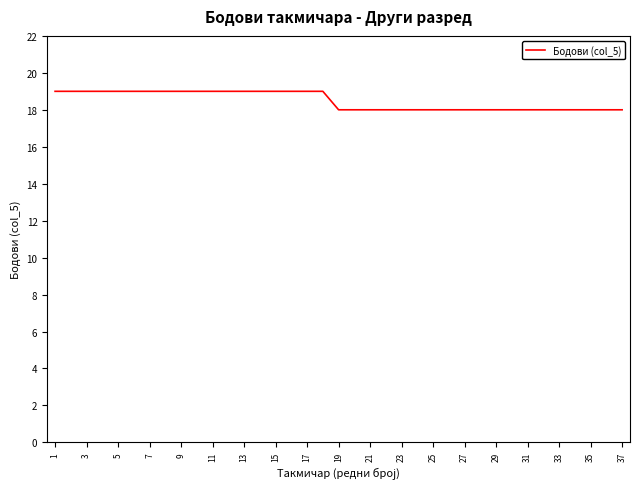

What is the smallest value displayed?

18